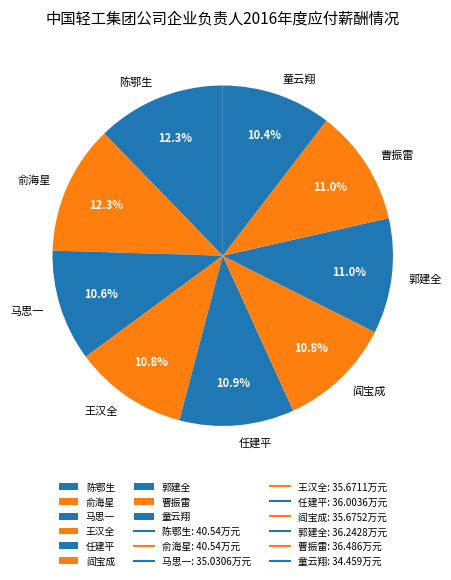

Does 王汉全 represent more than half of the total?

No